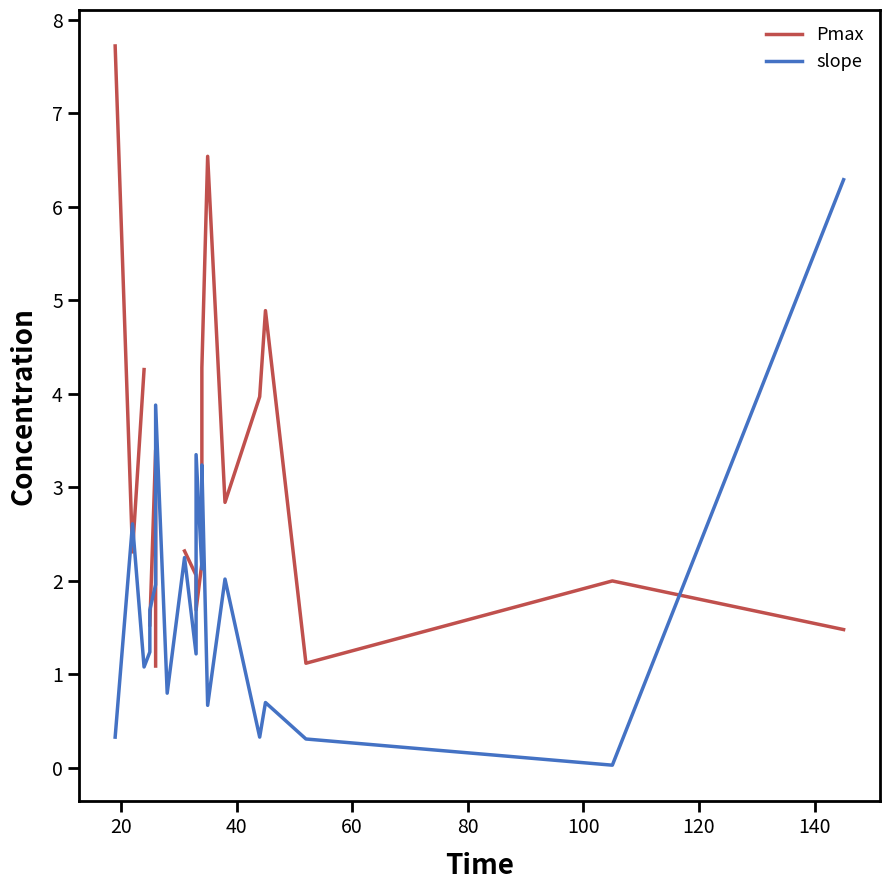

Is this an area chart (filled region under the line)?

No